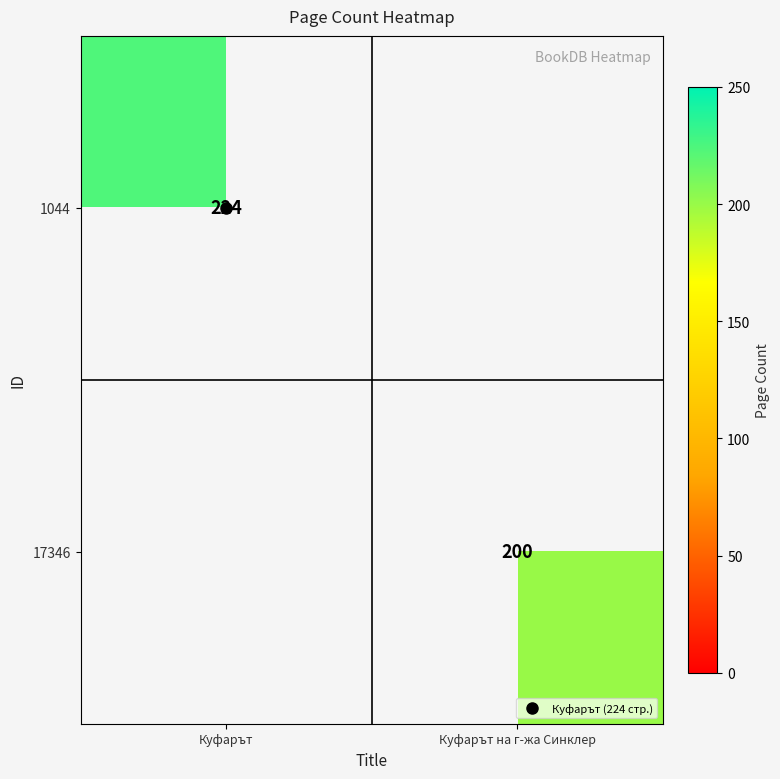

How many data points does each series have?

2